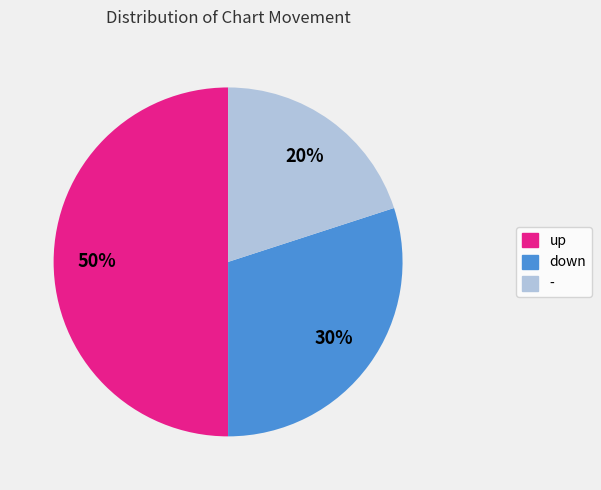

What is the ratio of the value at down to the value at -?

1.5